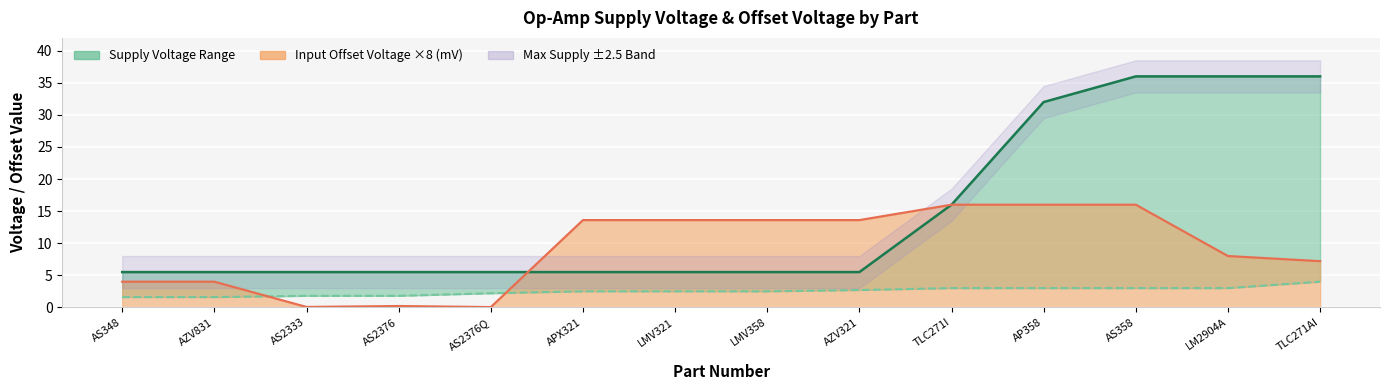

Between AZV831 and LMV321, which series saw the biggest shift?

Input Offset Voltage ×8 (mV) line